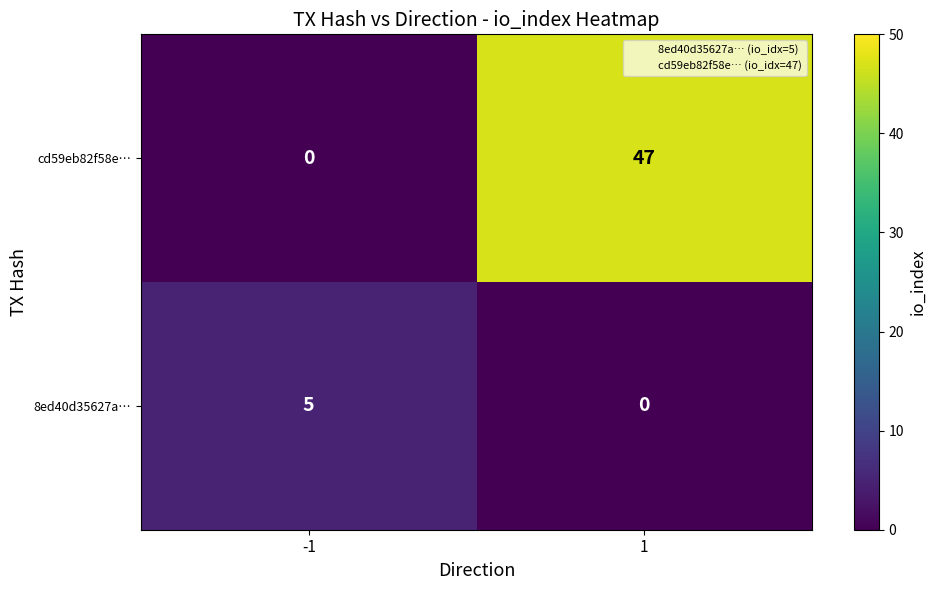

How many categories are shown in the chart?

2